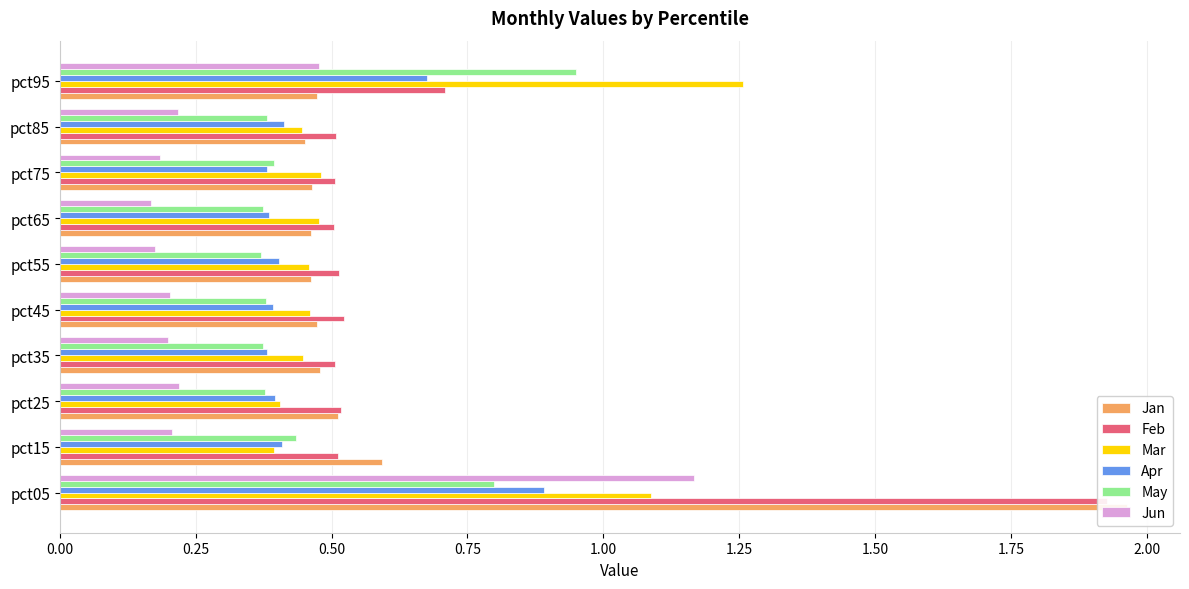

Between pct15 and pct75, which series saw the biggest shift?

Jan